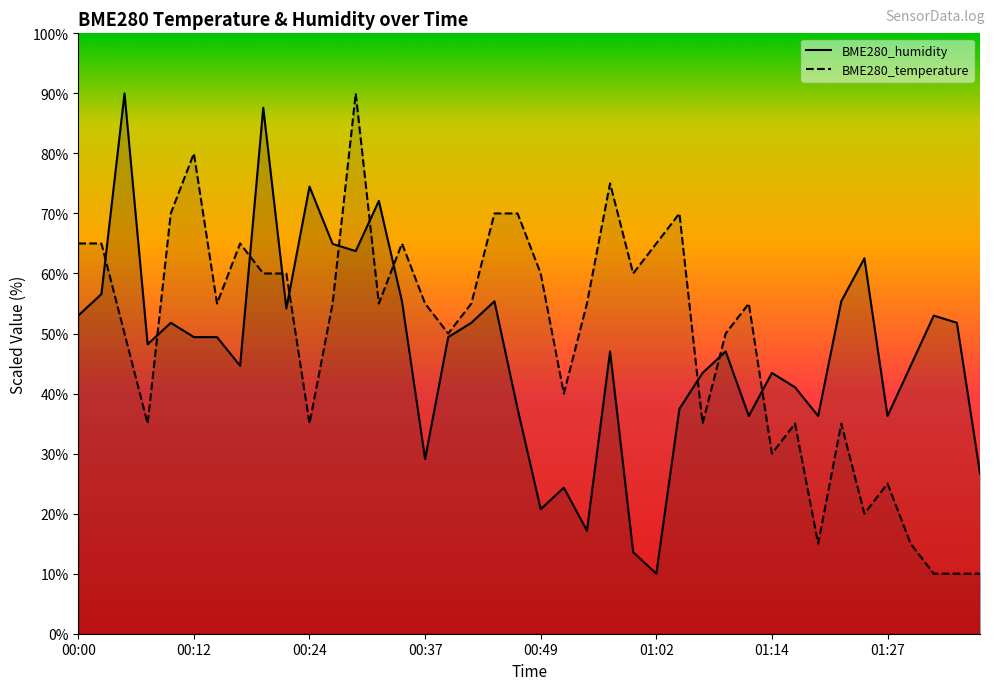

The value of BME280_humidity at 01:29 is 44.6. True or false?

True